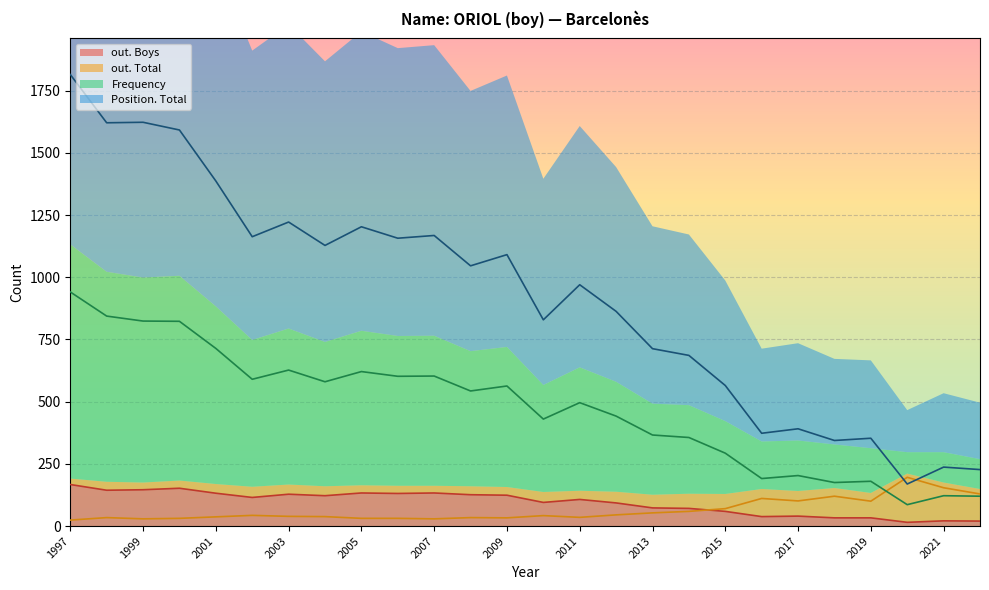

Which label corresponds to the largest value in the chart?

1997